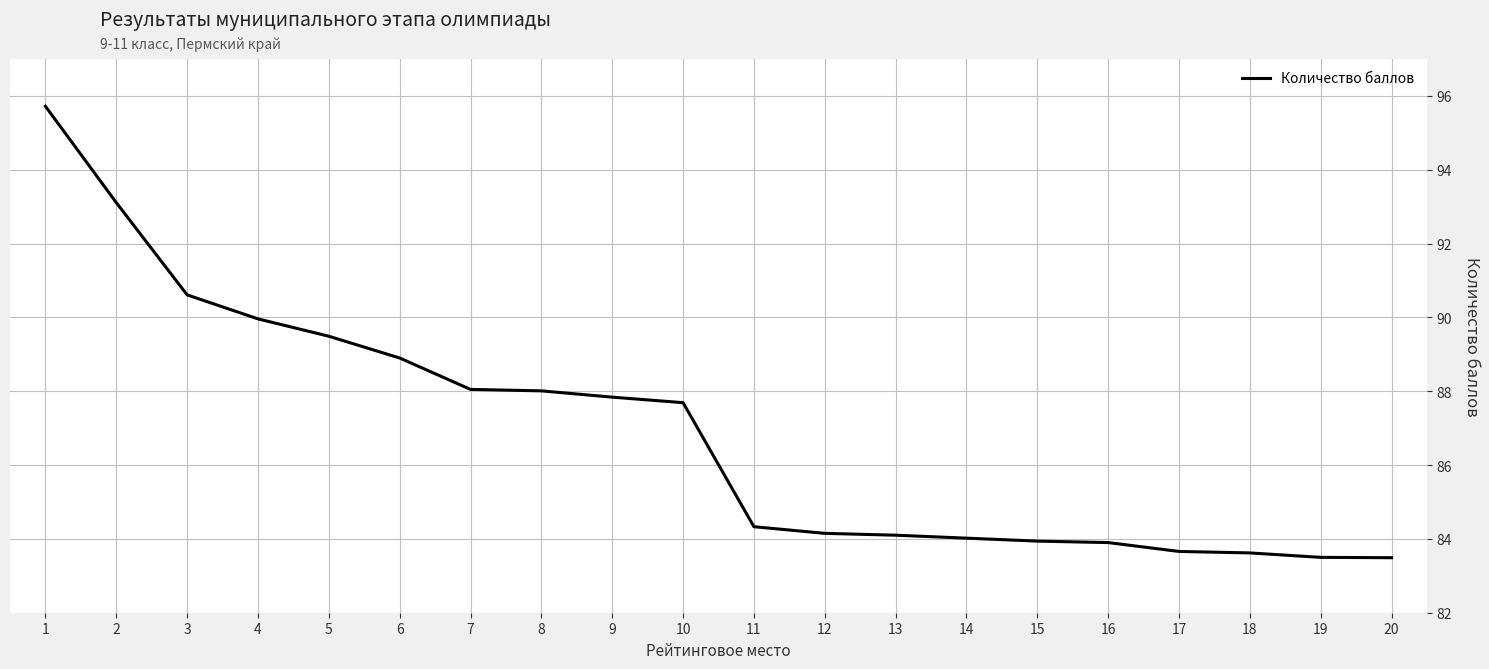

What is the greatest value displayed?

95.7